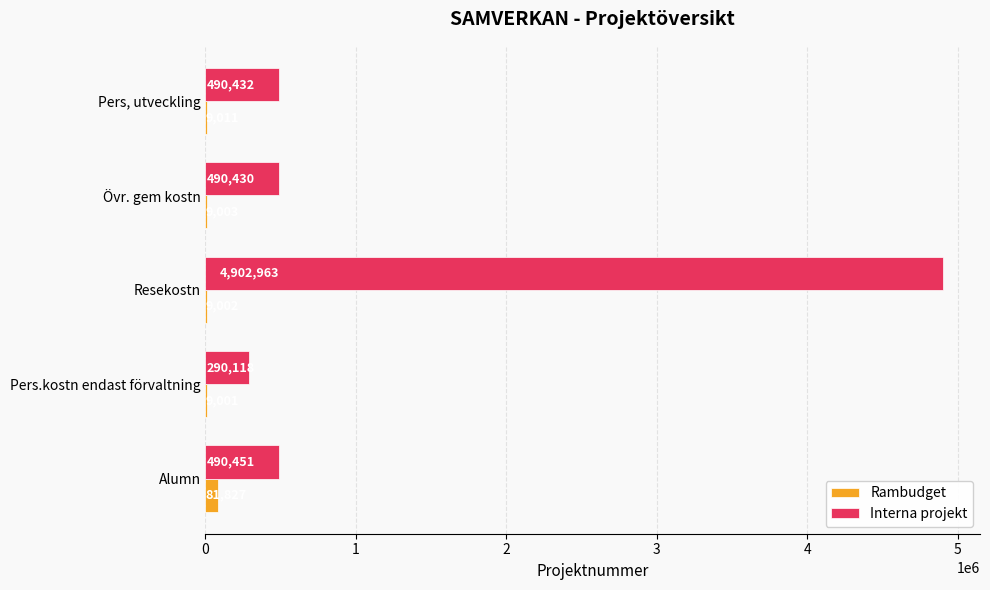

The value of Interna projekt at Resekostn is 7581450. True or false?

False